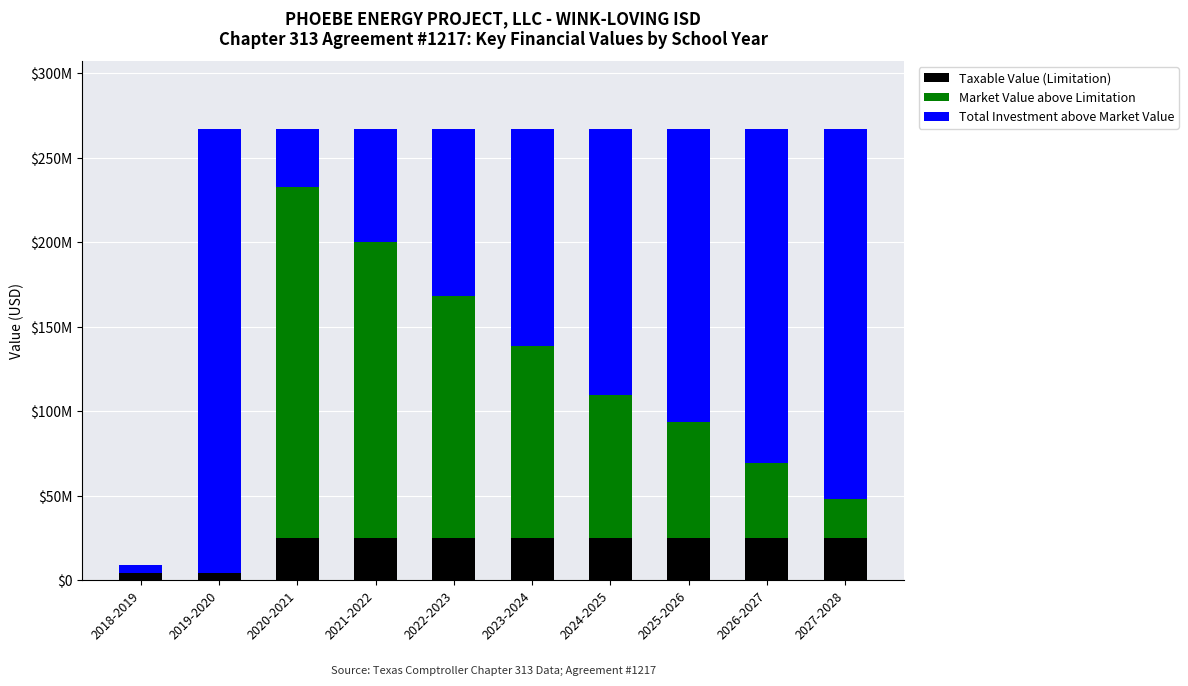

Are the bars horizontal?

No